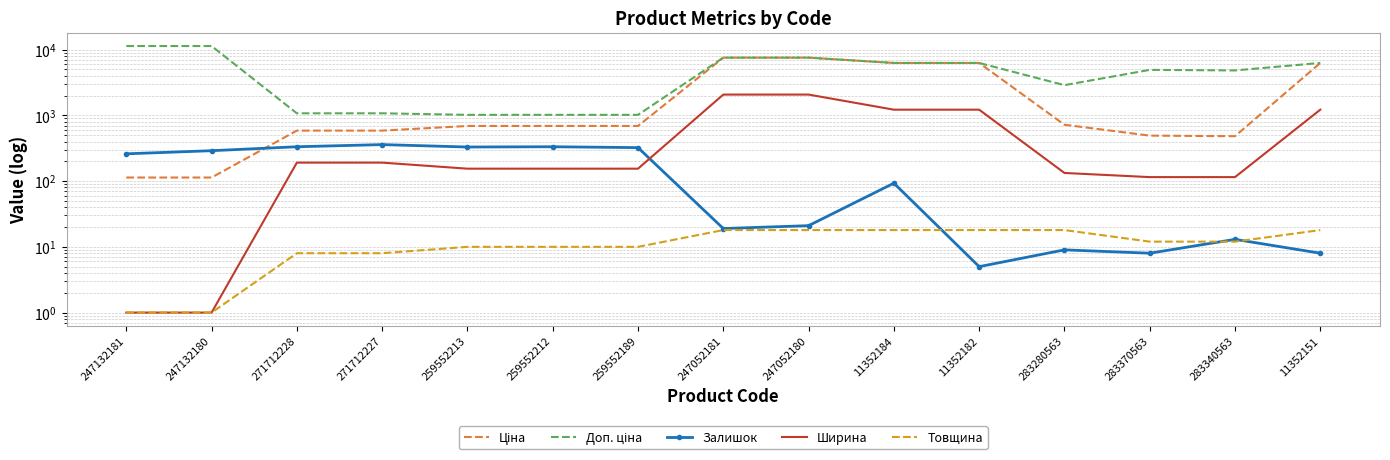

What is the lowest value of the Залишок series?

5.0